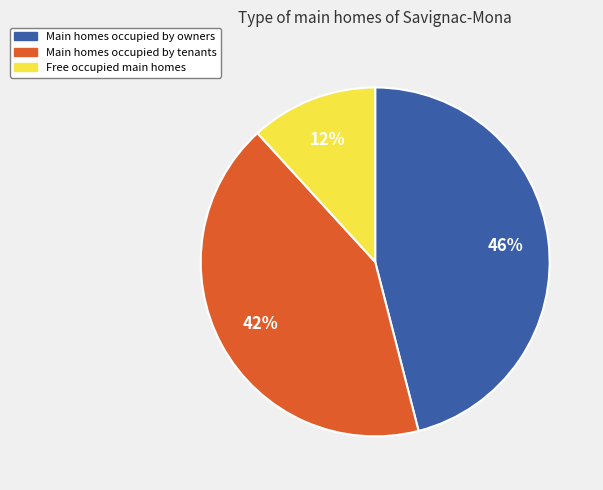

To the nearest percent, what is the difference between the largest and smallest slice percentages?

34%